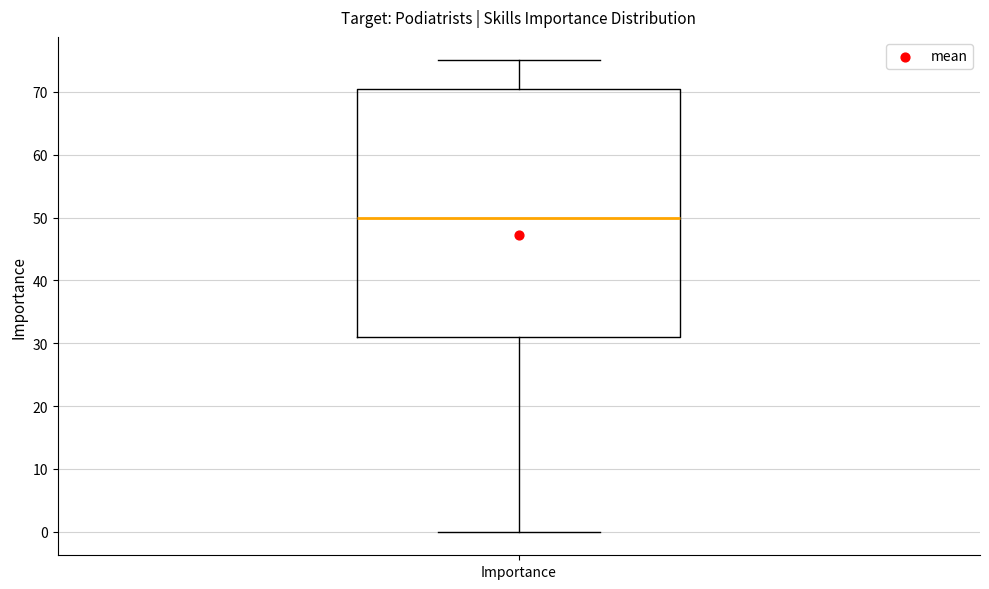

Where does the median line of the box for Importance sit on the y-axis? The values are not printed on the chart, so give them approximately, as read against the axis.

50